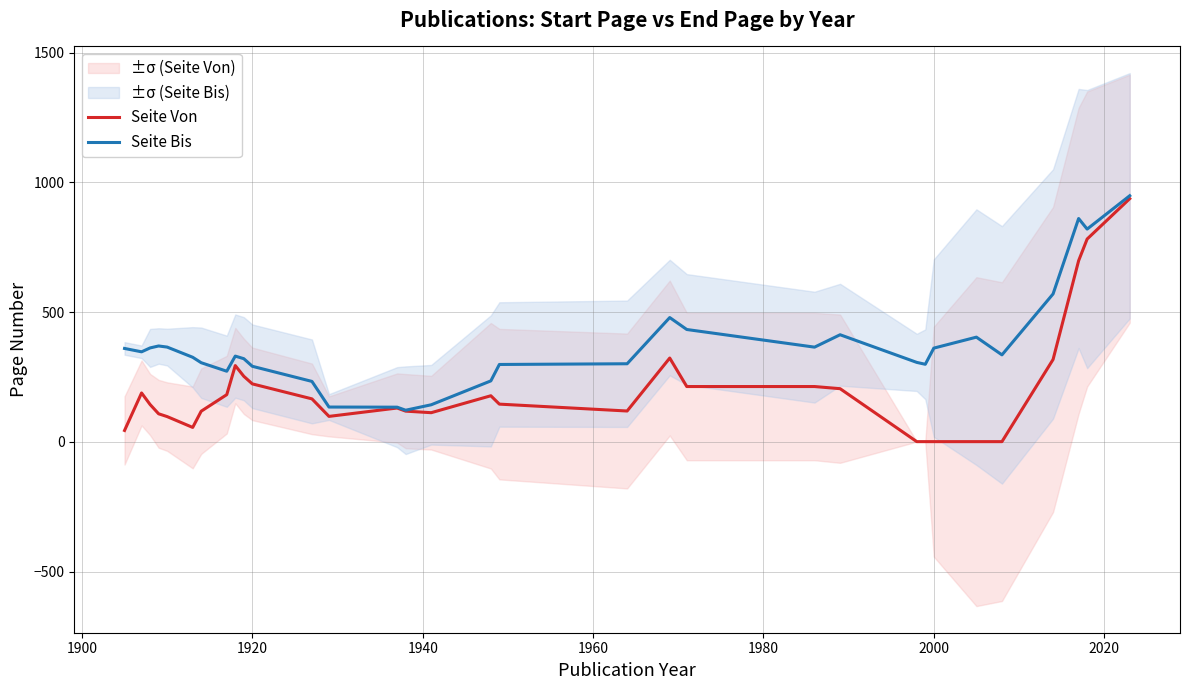

The Seite Bis series shows 361.2 at 2000. True or false?

True